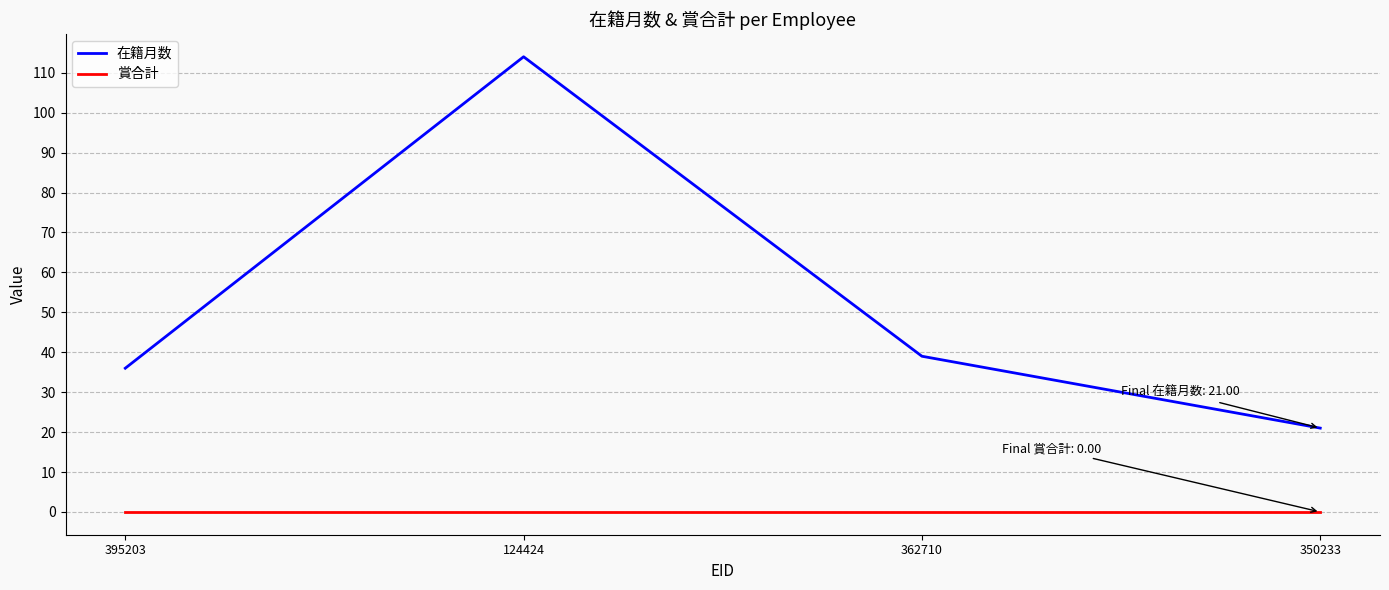

True or false: 在籍月数 has more than 1 points higher than both neighbors.

False